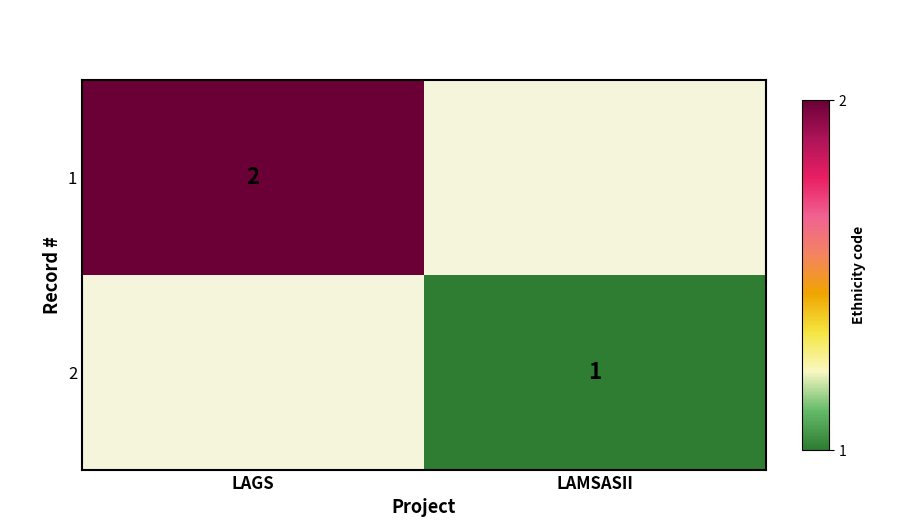

The value of 1 at LAGS is 3. True or false?

False